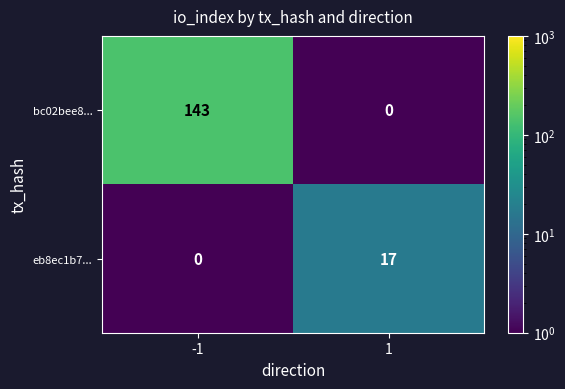

At -1, list the series in order from largest to smallest.

bc02bee8..., eb8ec1b7...